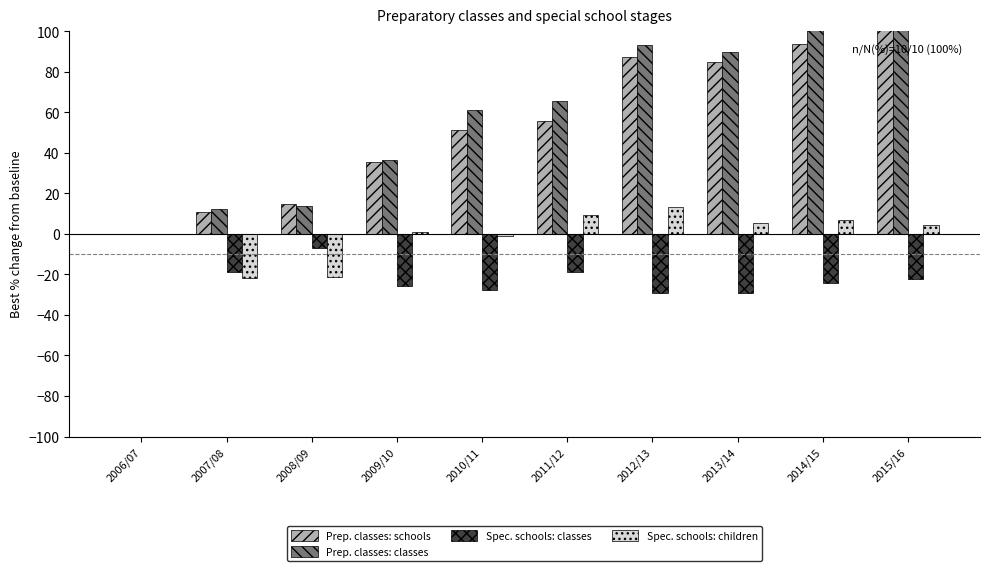

Is the value of Spec. schools: children at 2011/12 greater than the value of Prep. classes: schools at 2011/12?

No